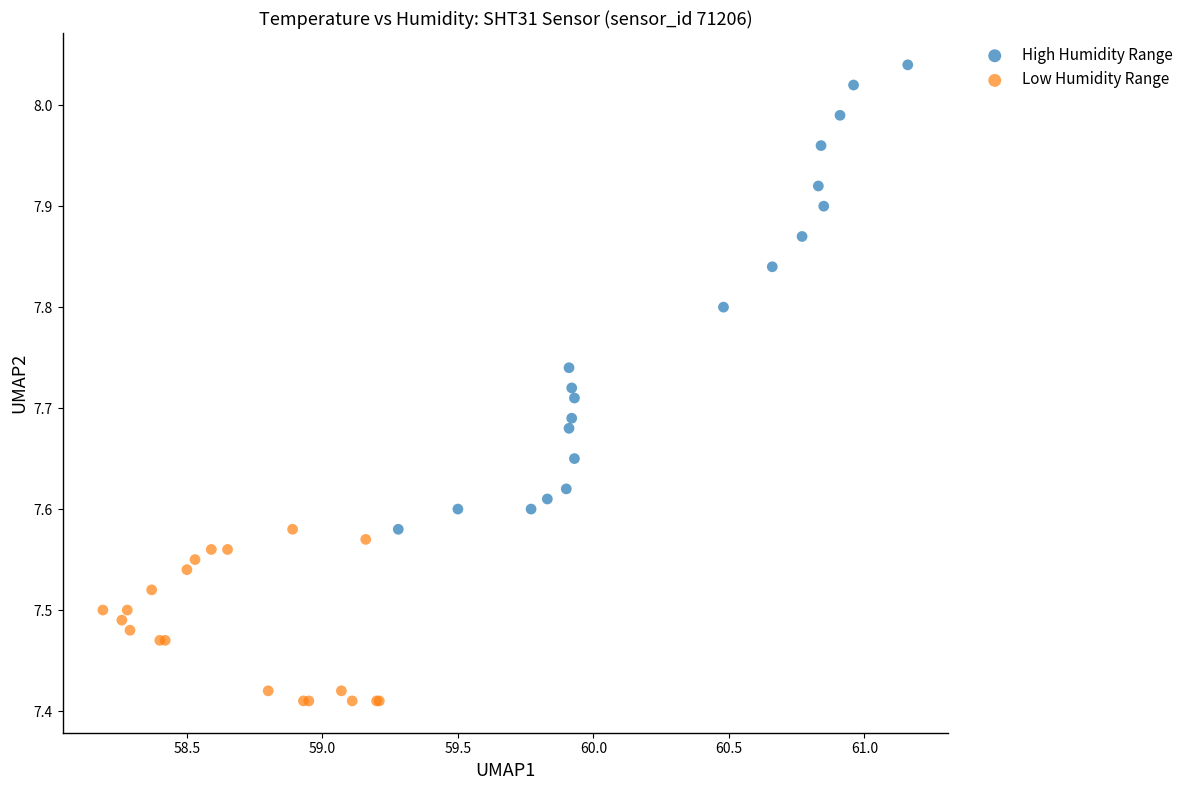

Which series has the widest spread of Y values?

High Humidity Range